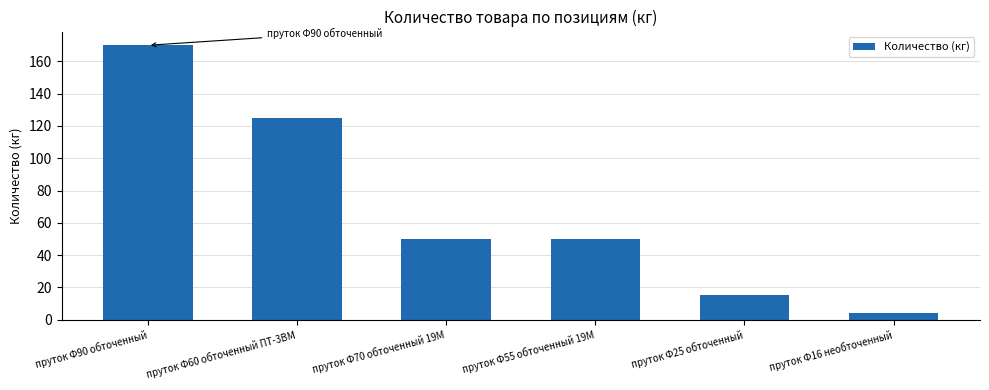

What is the average value?

69